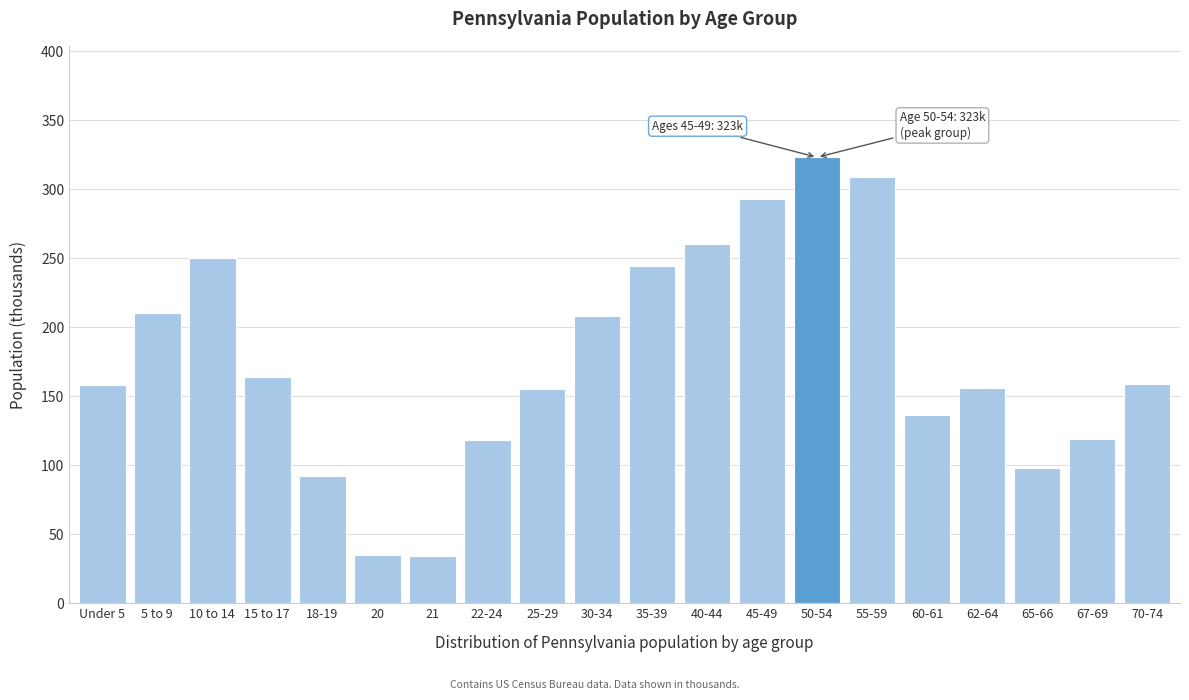

What is the sum of all values?

3521